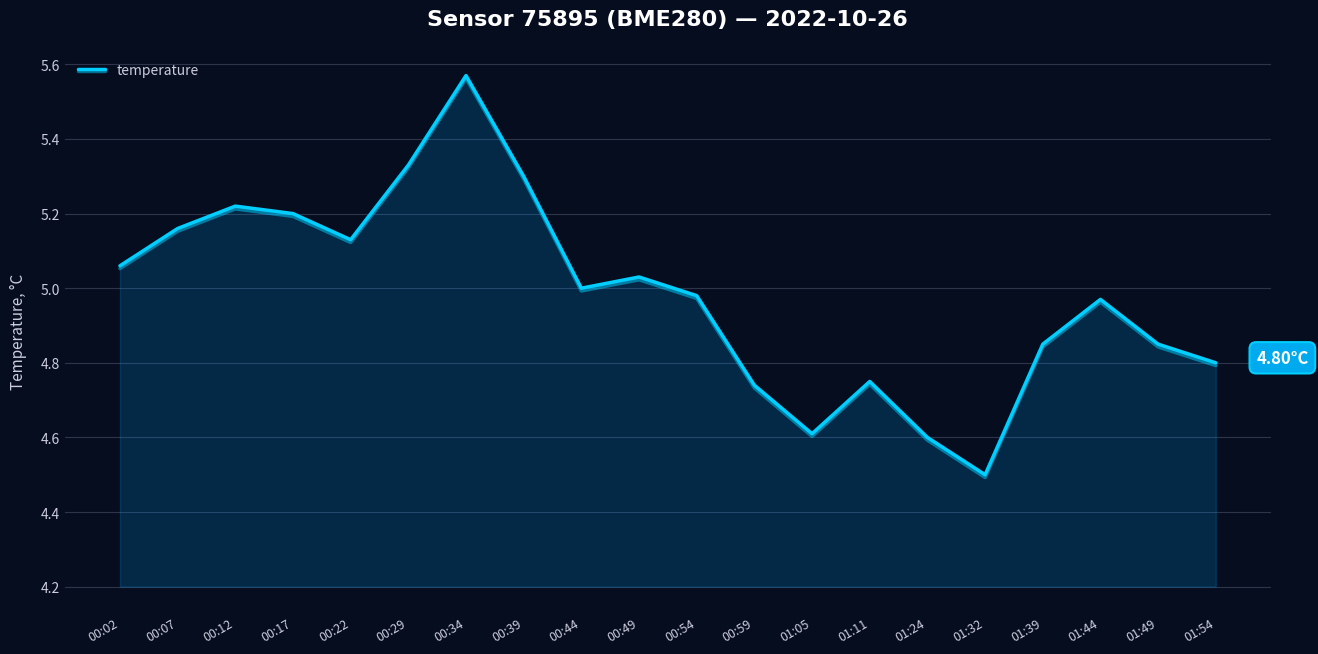

Between 01:39 and 00:07, which is larger?

00:07